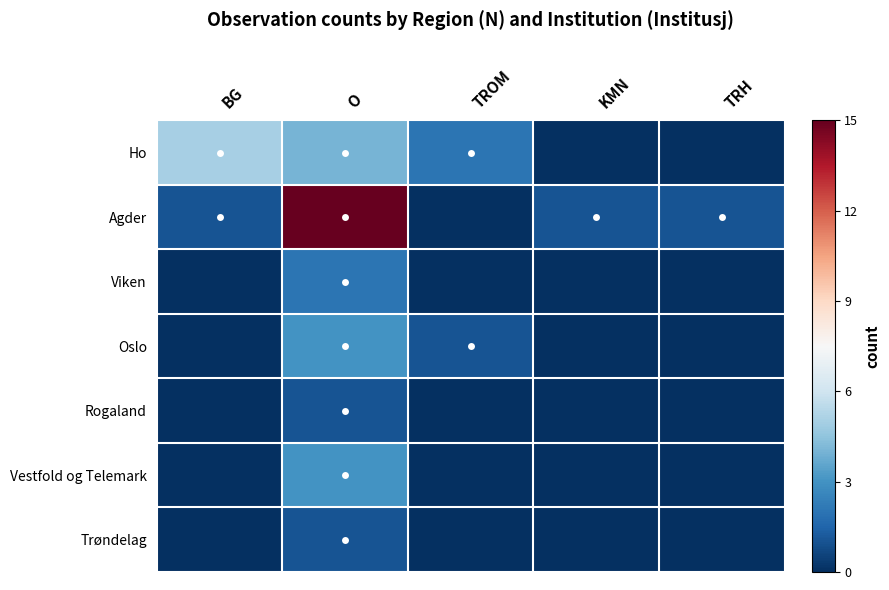

Which series has the largest range (max minus min)?

Agder